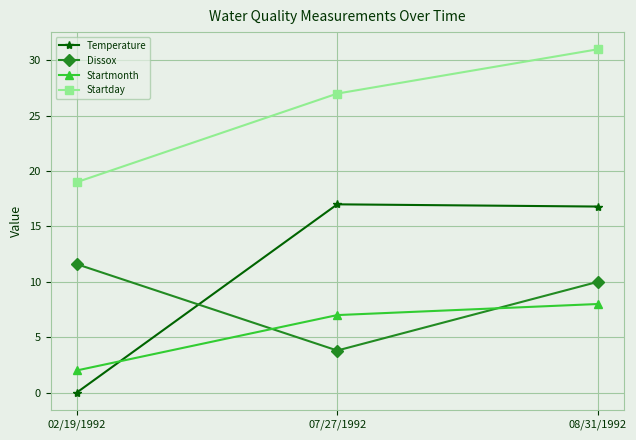

What is the label of the 1st point from the left?

02/19/1992